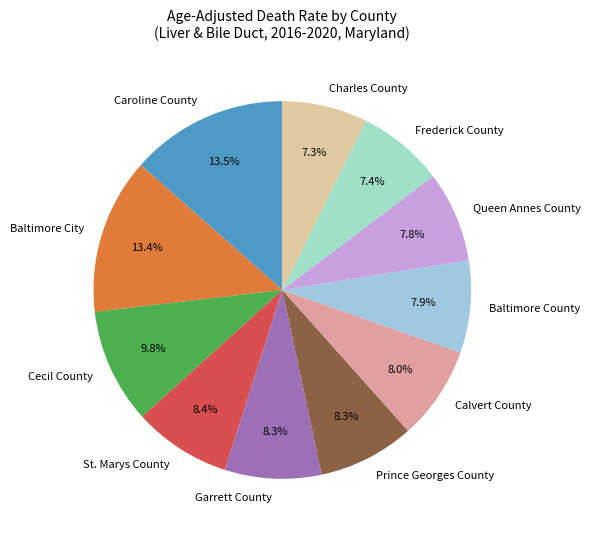

Does any single category account for the majority?

No